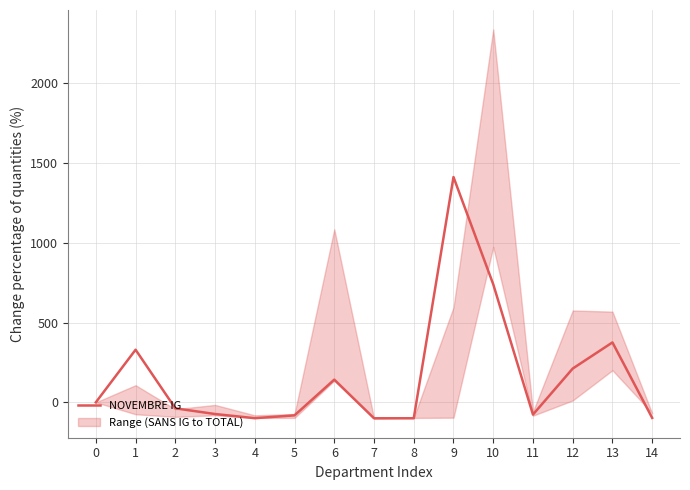

How many values are below zero?

8